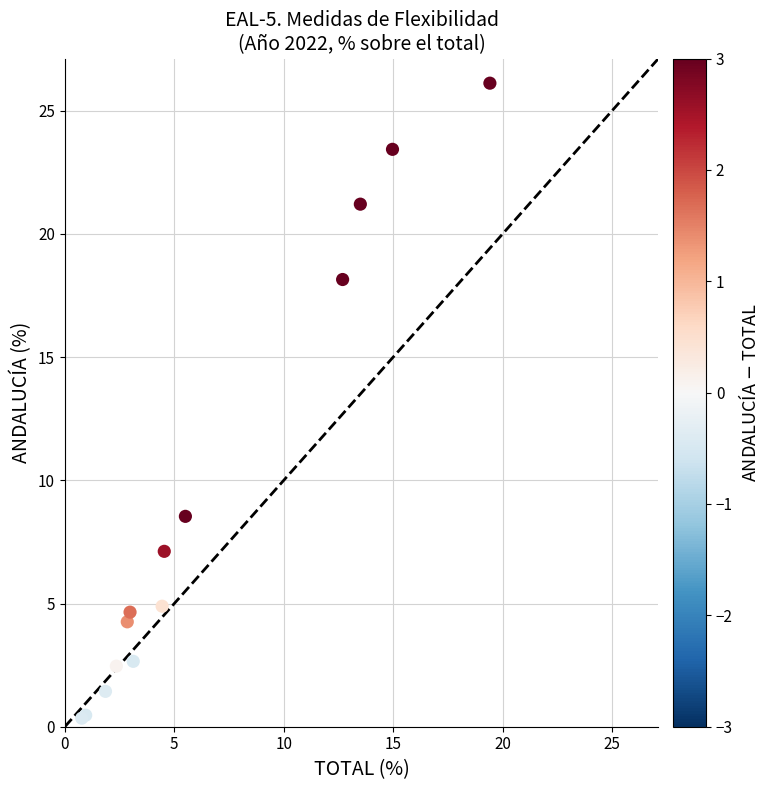

What Y value in the scatter plot is closest to 13?

8.5